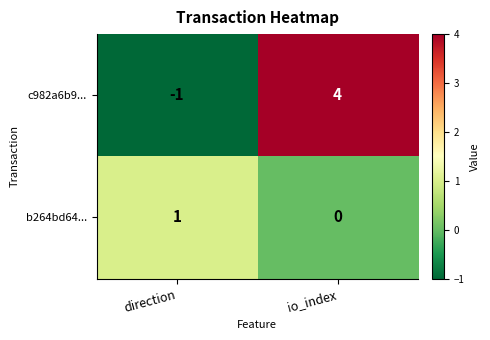

Reading left to right, extract all data points from this chart.

c982a6b9...: direction=-1	io_index=4
b264bd64...: direction=1	io_index=0